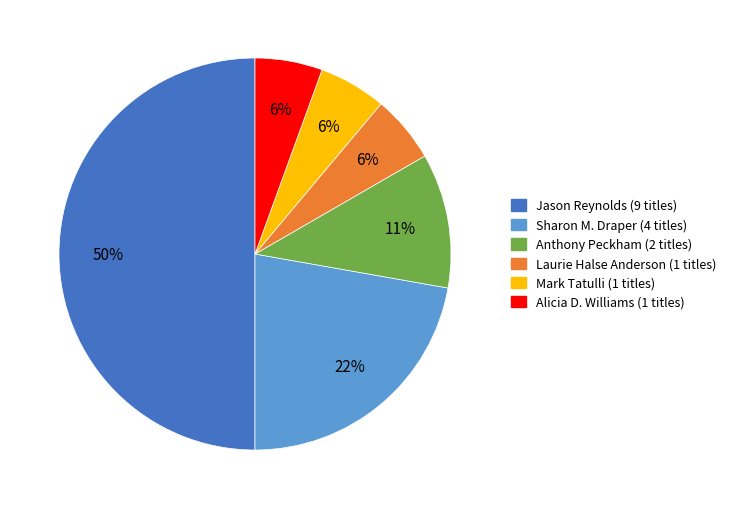

To the nearest percent, what is the difference between the largest and smallest slice percentages?

44%